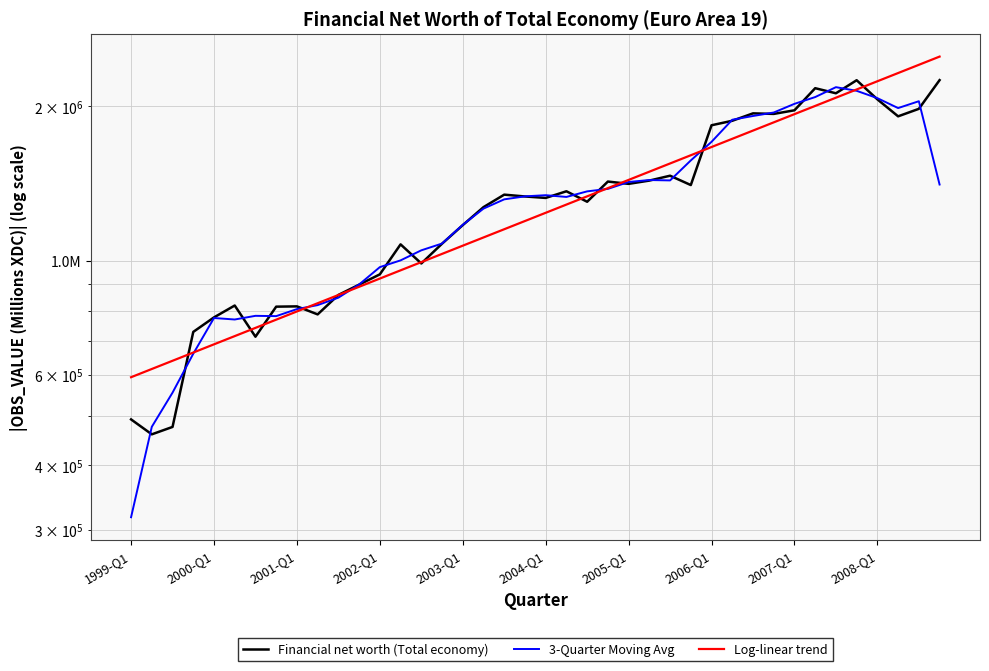

After their last crossing, which series has the higher values: Financial net worth (Total economy) or 3-Quarter Moving Avg?

Financial net worth (Total economy)